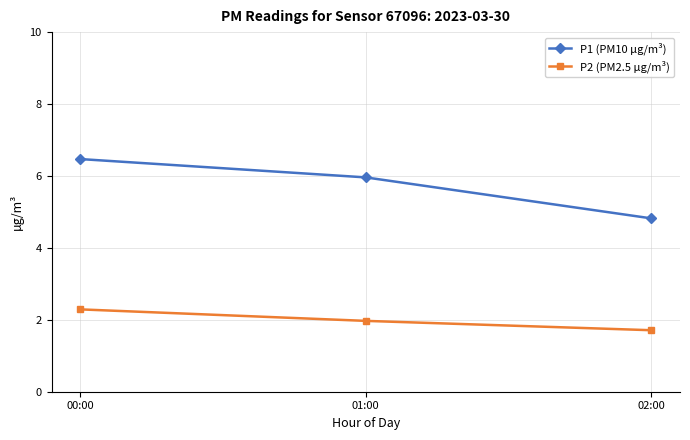

Where is P2 (PM2.5 µg/m³) nearest to the value 2?

01:00